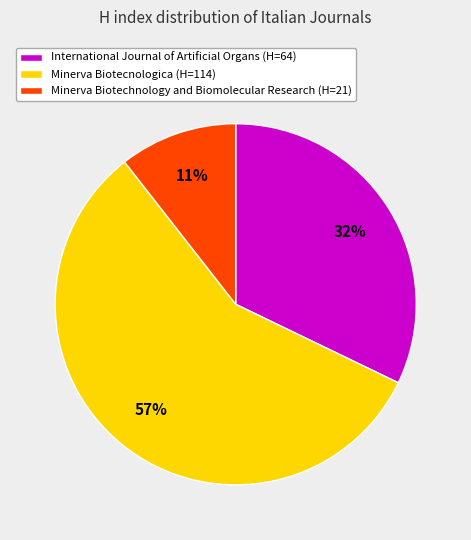

Combined, do International Journal of Artificial Organs and Minerva Biotecnologica account for over 50%?

Yes